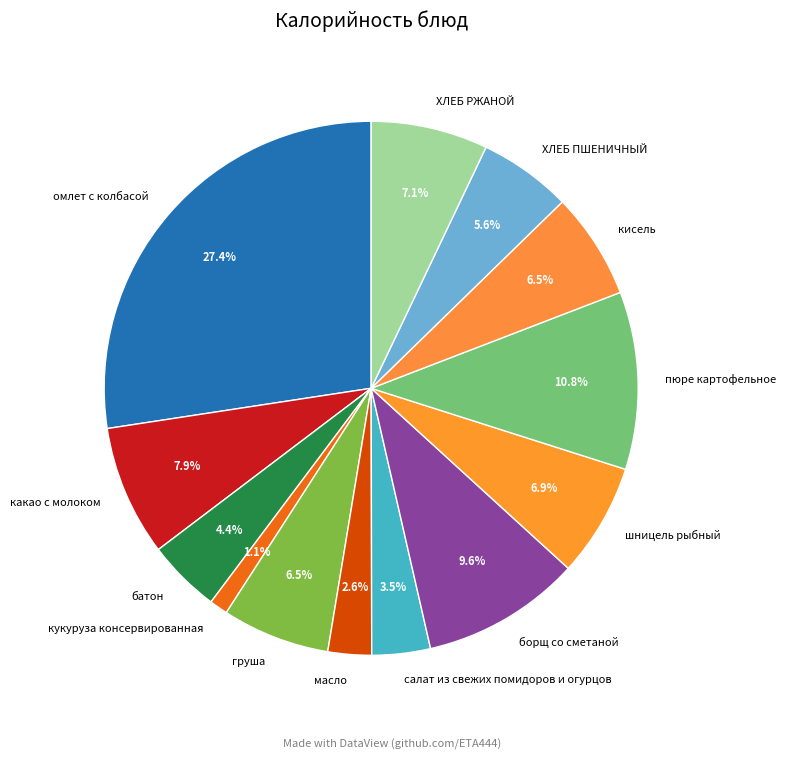

Is the sum of масло and батон greater than half?

No